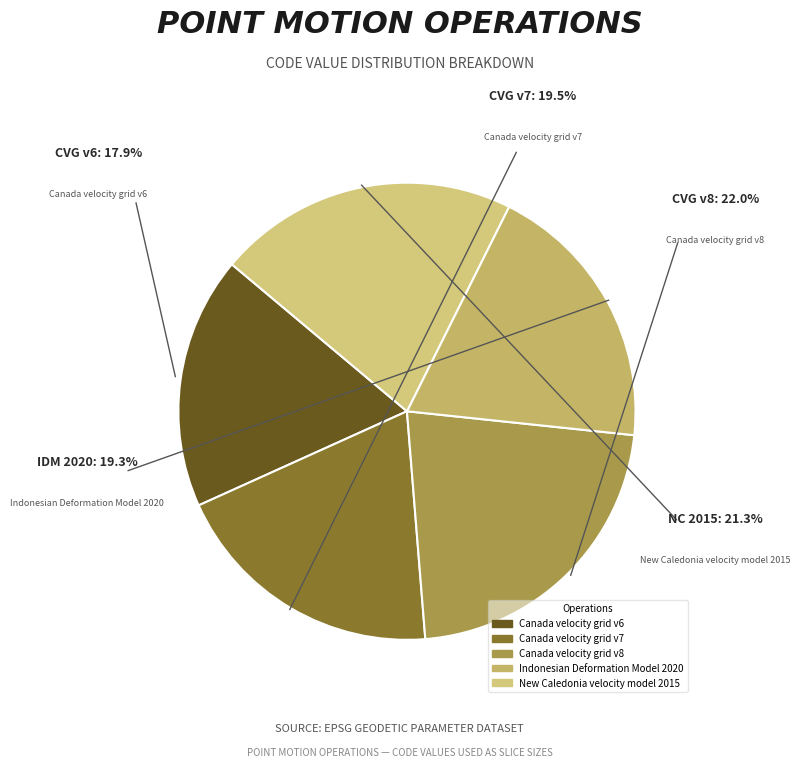

Which category has the biggest portion of the pie?

Canada velocity grid v8